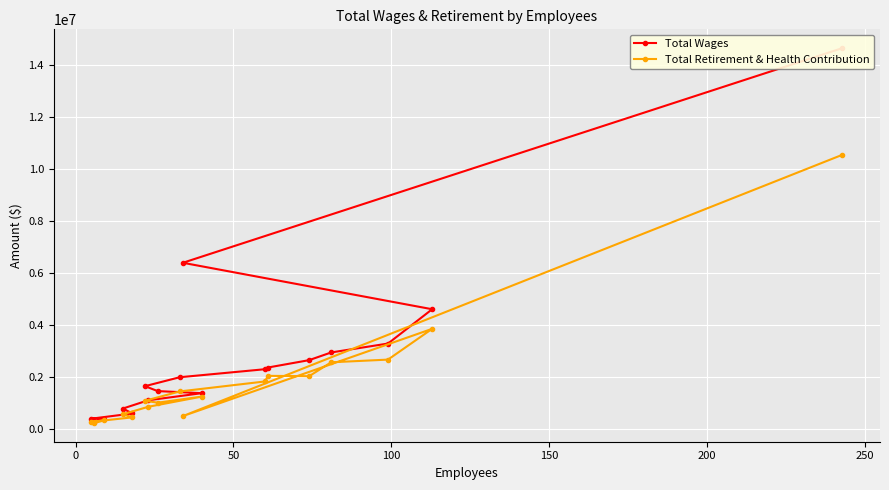

How many lines are shown in the chart?

2